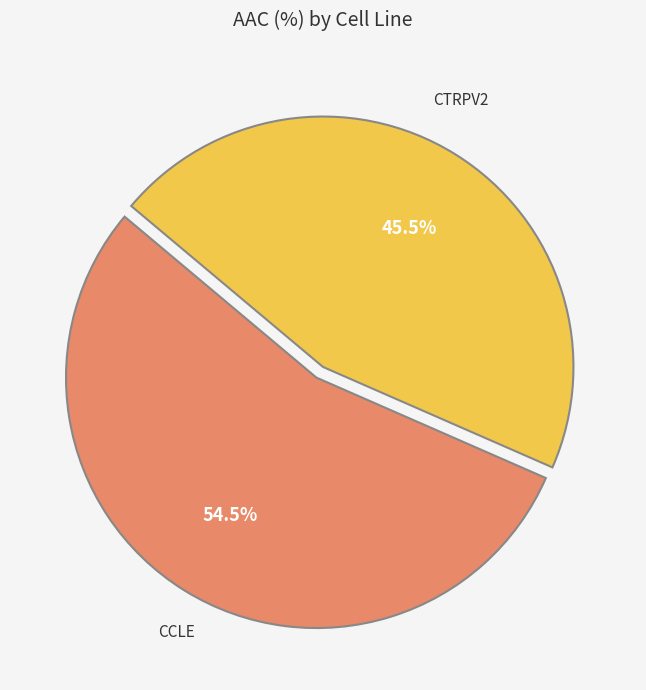

Is there a majority slice in this chart?

Yes